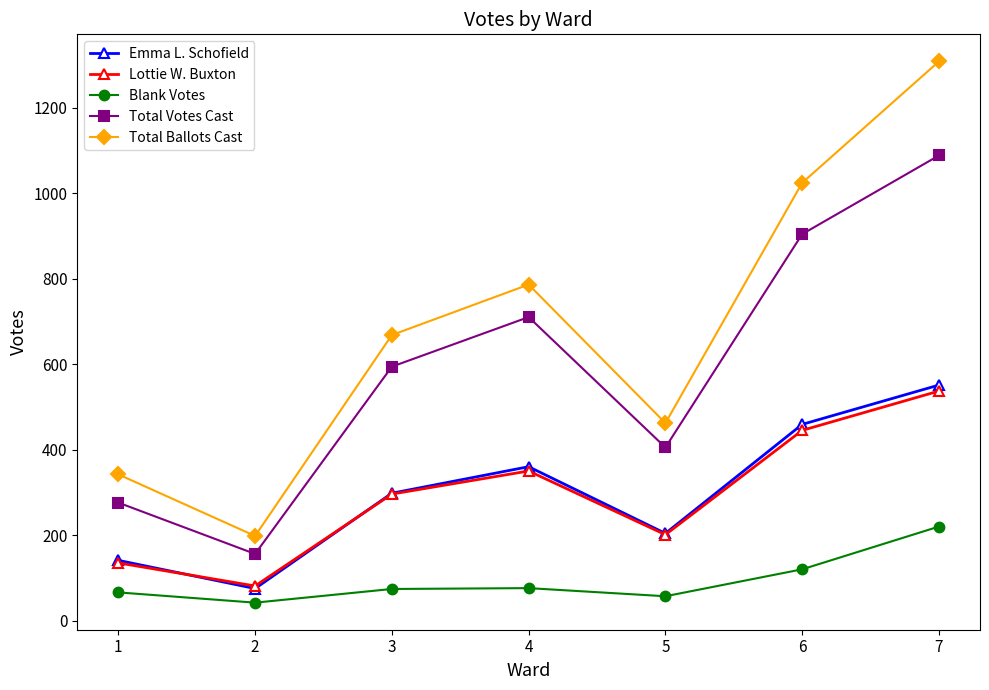

Where is the first local maximum for Lottie W. Buxton?

4